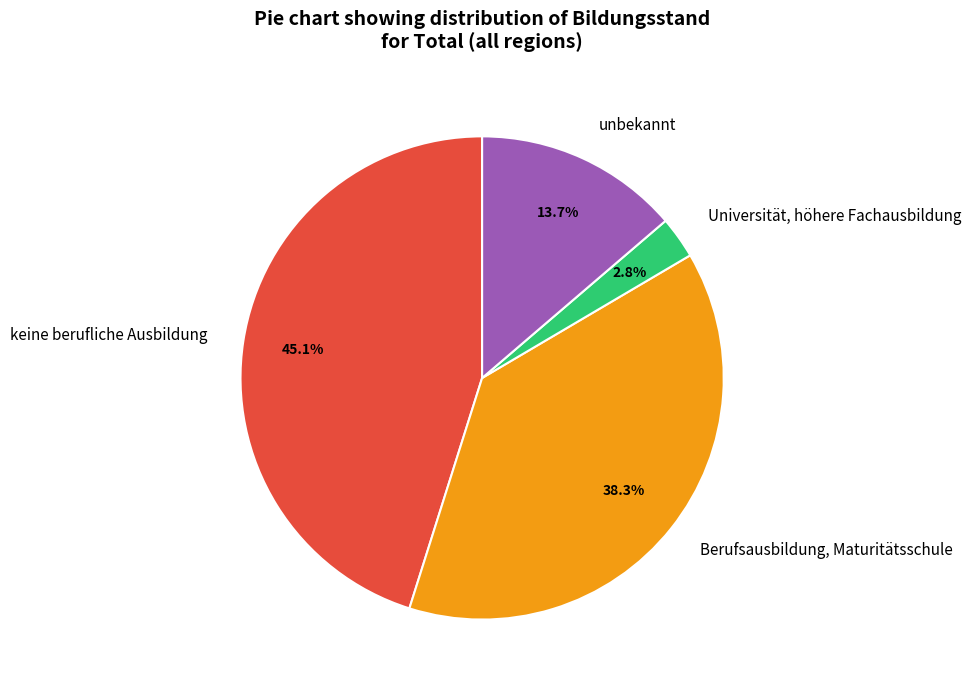

How many slices are in this pie chart?

4